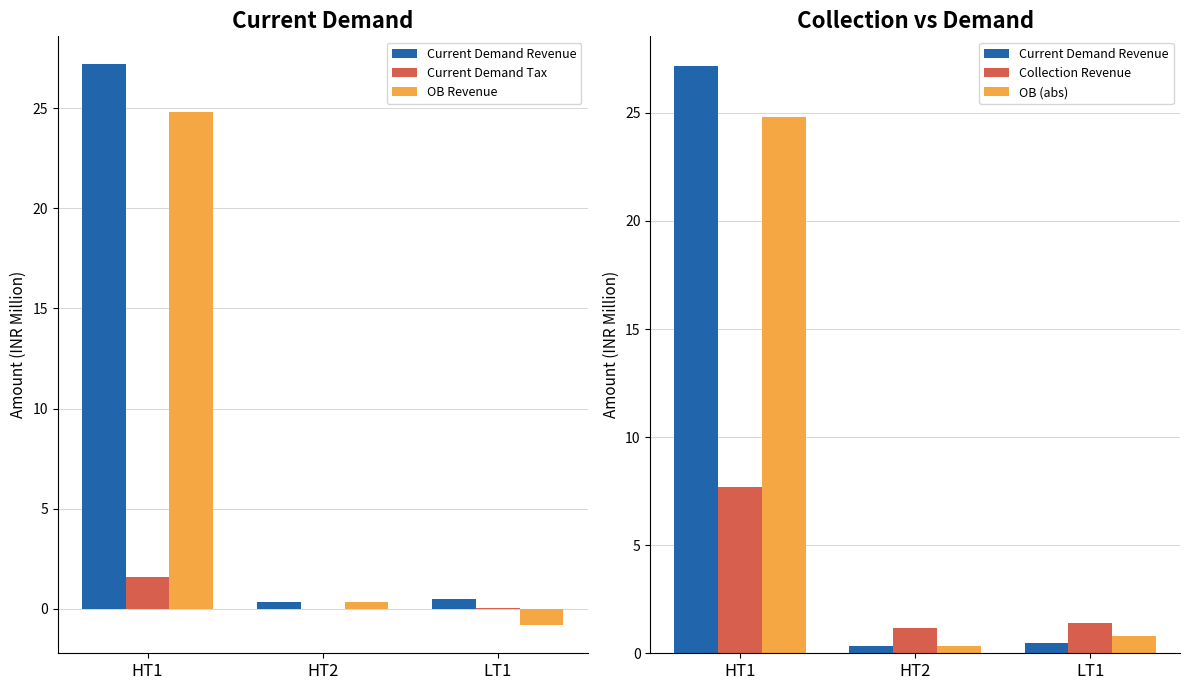

Which has a higher value, HT1 or LT1?

HT1